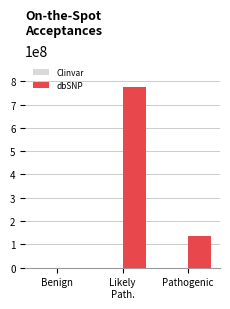

Between Benign and Pathogenic, which series saw the biggest shift?

dbSNP